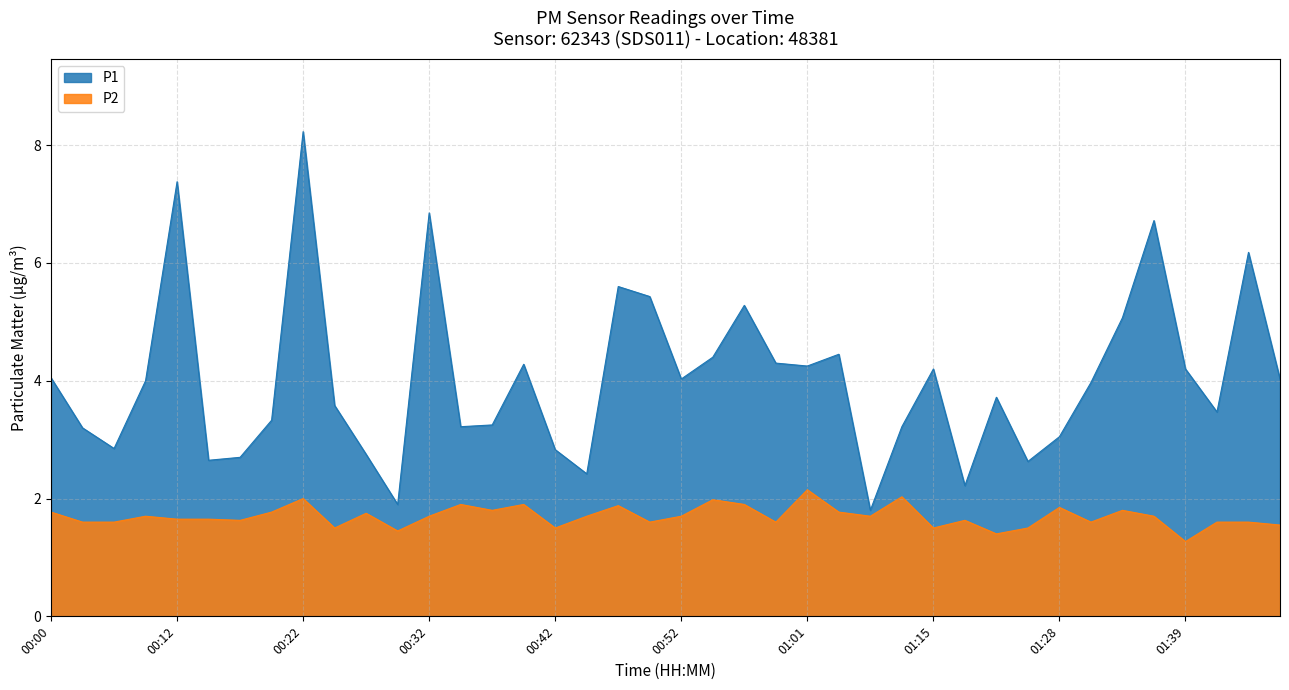

True or false: P2 and P1 intersect in this chart.

False